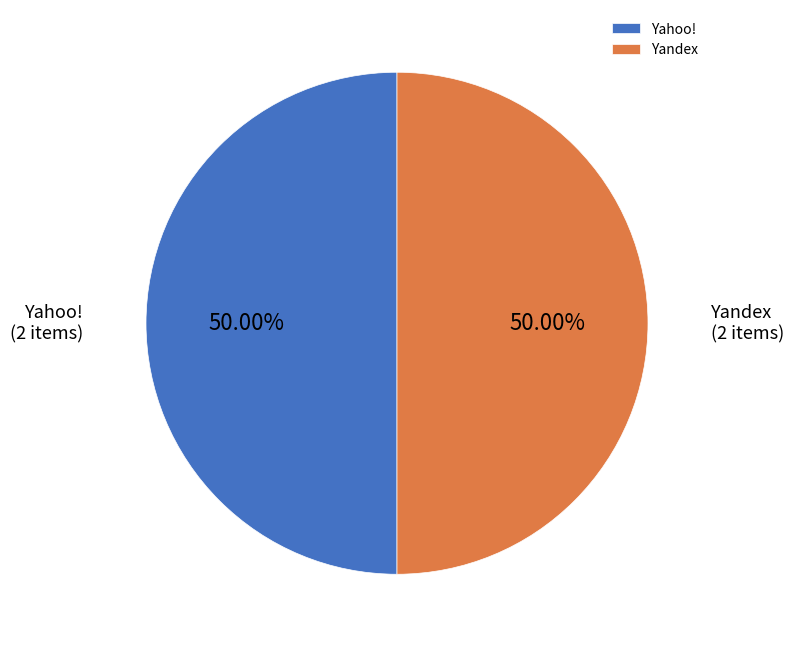

Is the sum of Yandex and Yahoo! greater than half?

Yes